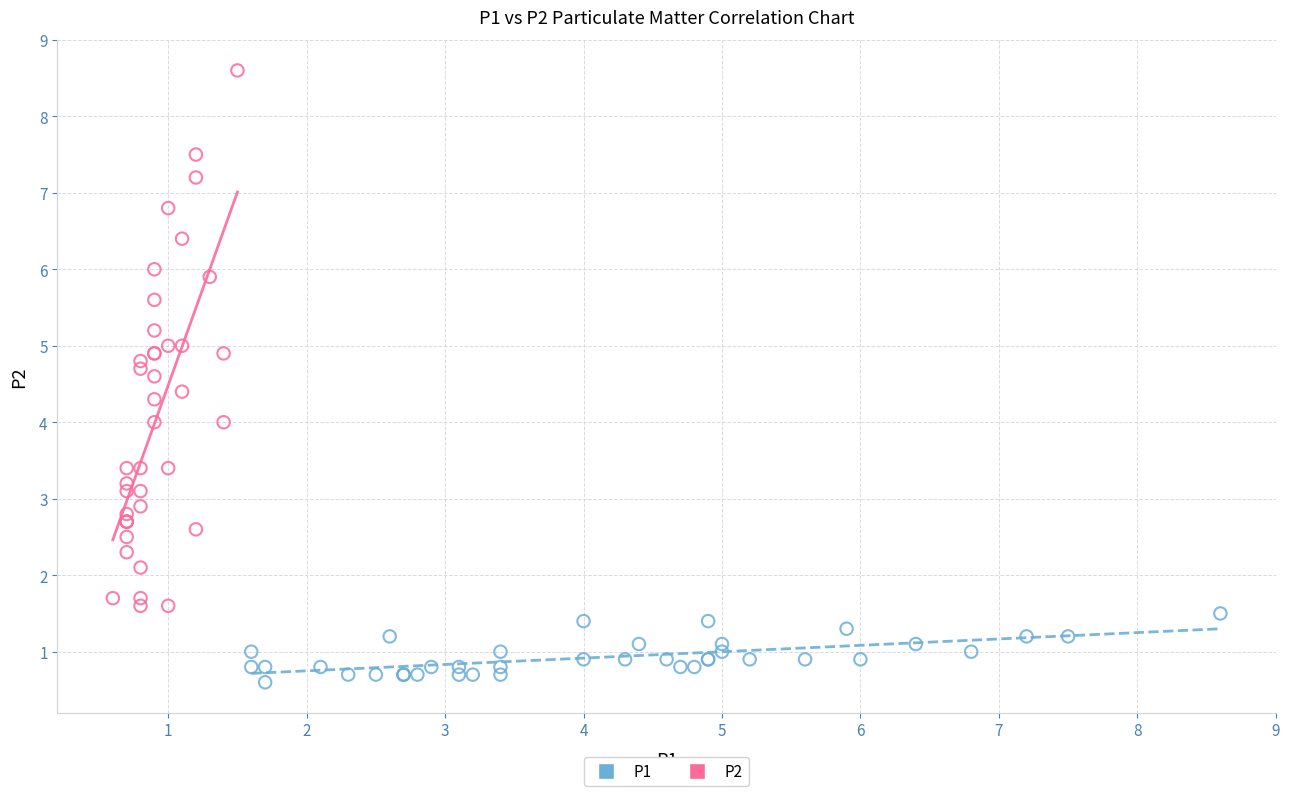

Which series has the largest Y range (max minus min)?

P2